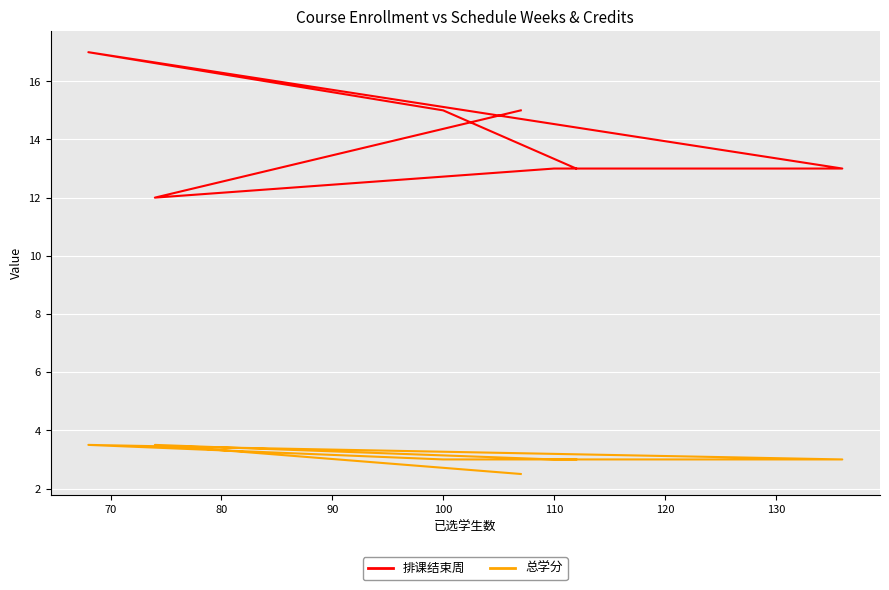

What is the difference between the second highest and minimum values in the 排课结束周 series?

3.0